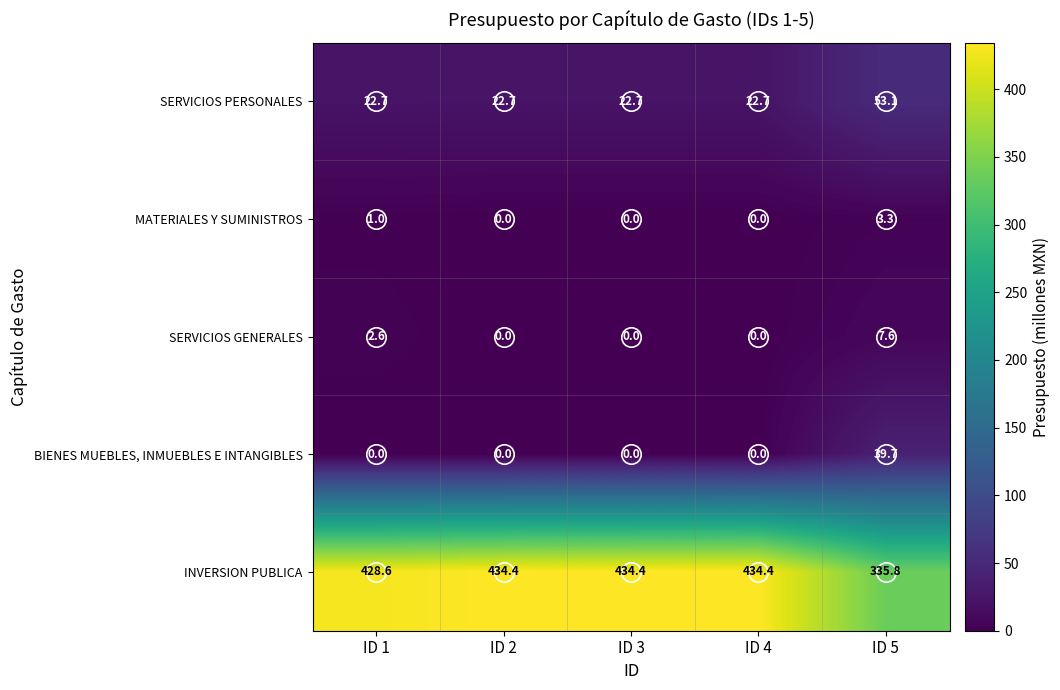

List the series in order of their peak value, lowest first.

MATERIALES Y SUMINISTROS, SERVICIOS GENERALES, BIENES MUEBLES, INMUEBLES E INTANGIBLES, SERVICIOS PERSONALES, INVERSION PUBLICA